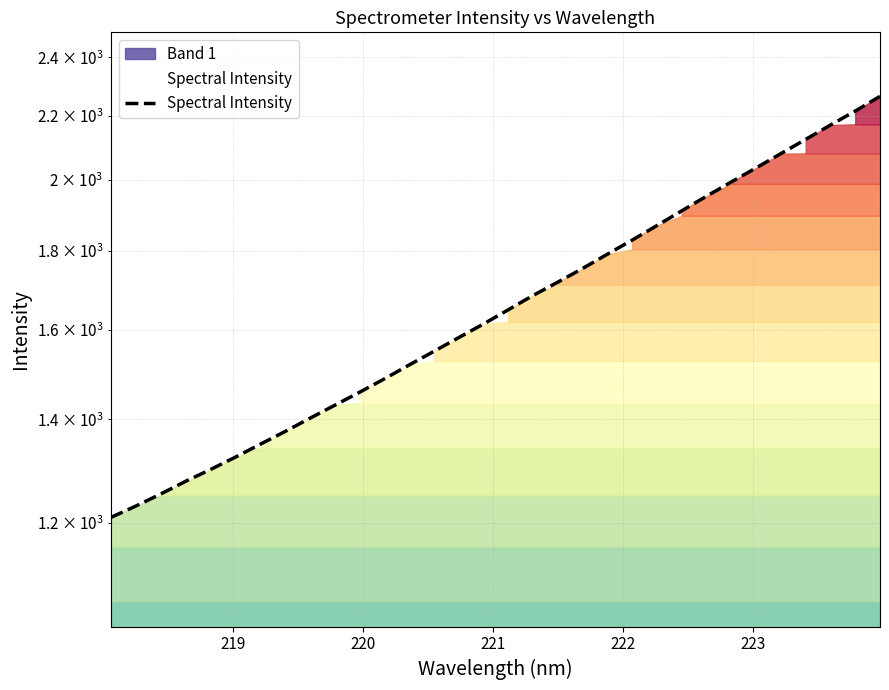

Does the chart have visible grid lines?

Yes